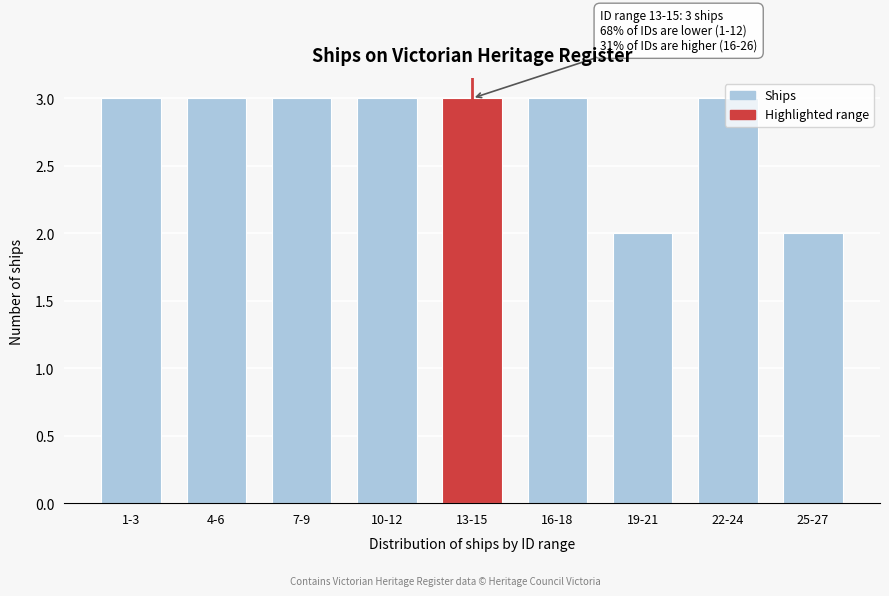

The chart shows a value of 3 at 1-3. True or false?

True